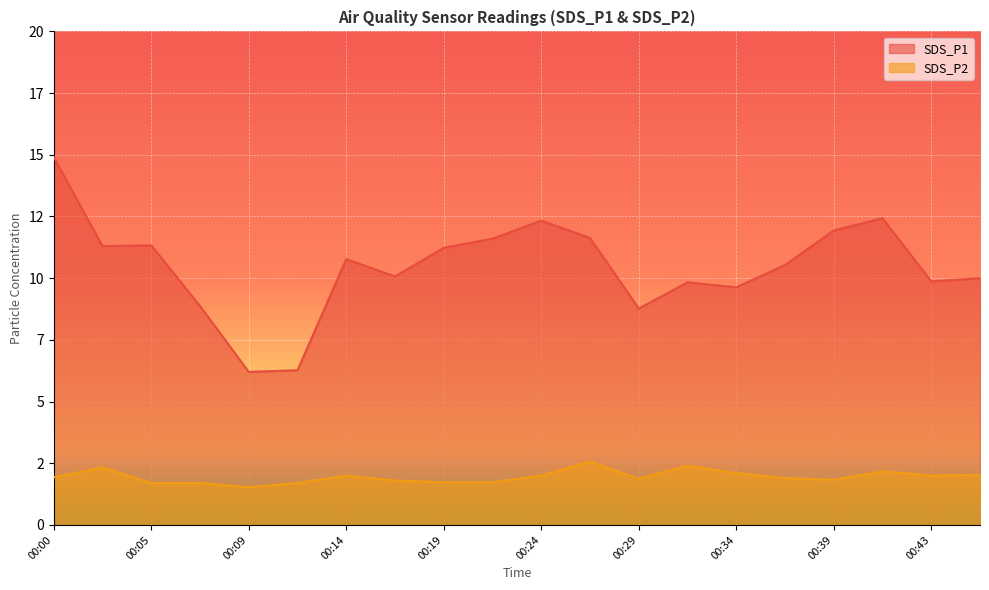

Count the number of data series in this chart.

2